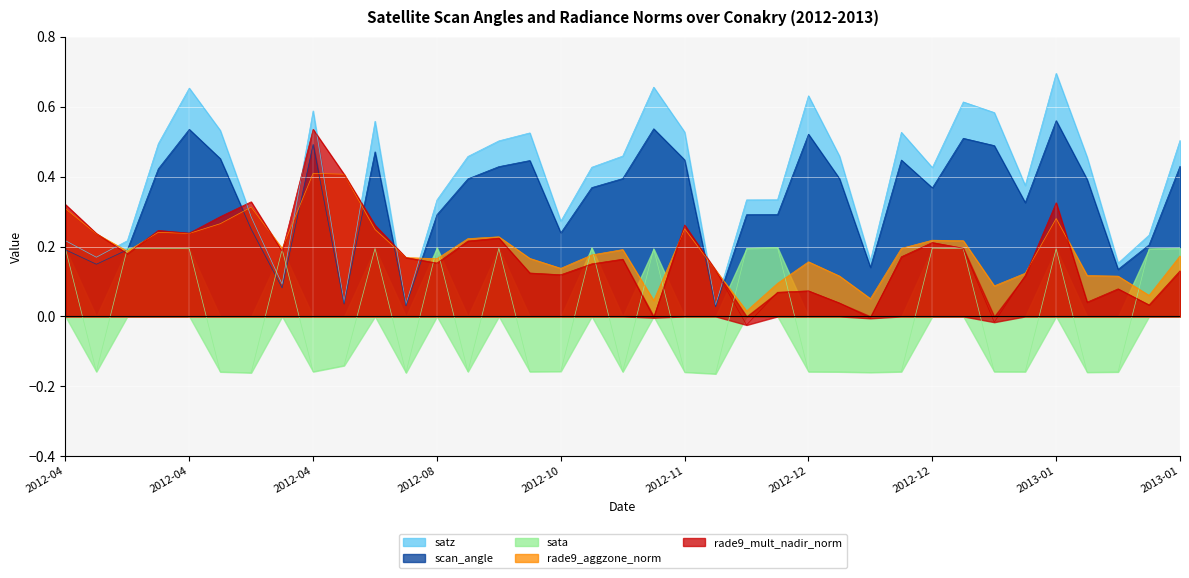

What are all the series names shown in the legend?

satz, scan_angle, sata, rade9_aggzone_norm, rade9_mult_nadir_norm